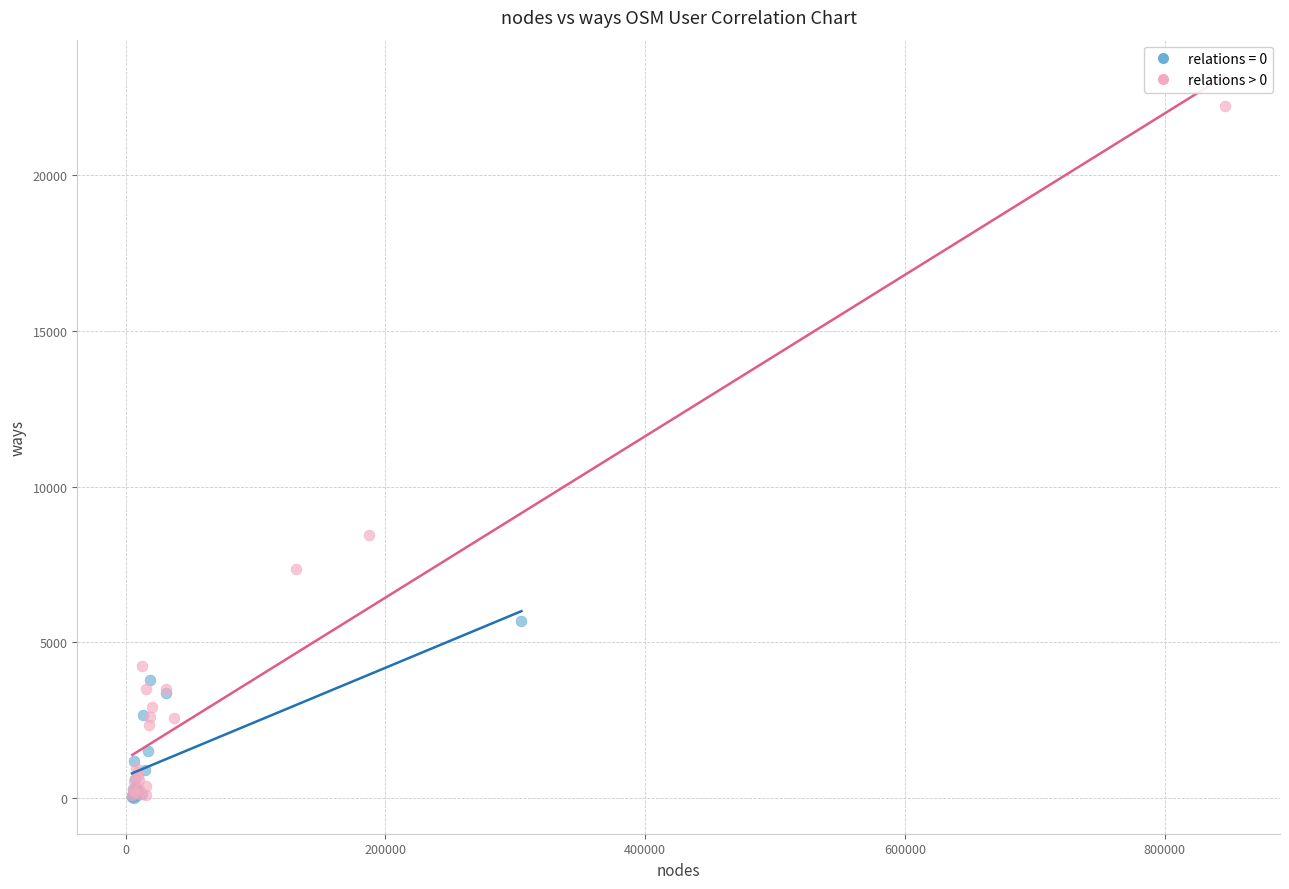

Which series contains the highest Y value?

relations > 0